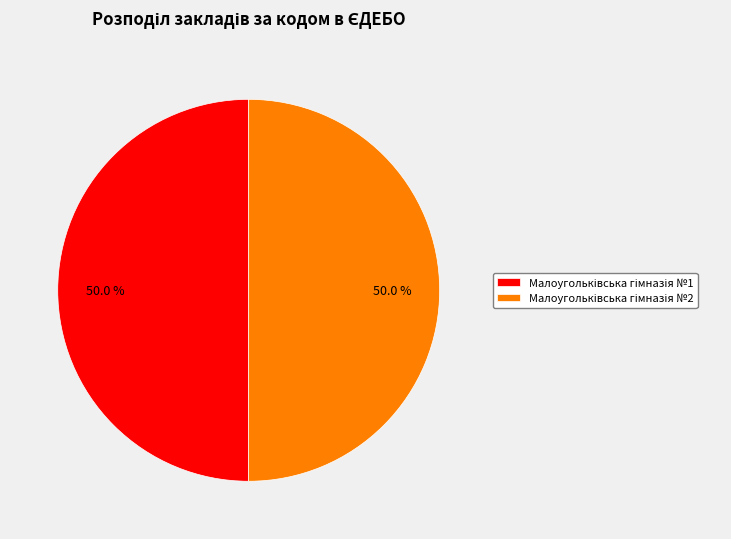

What is the total percentage of Малоугольківська гімназія №2 and Малоугольківська гімназія №1?

100.0%